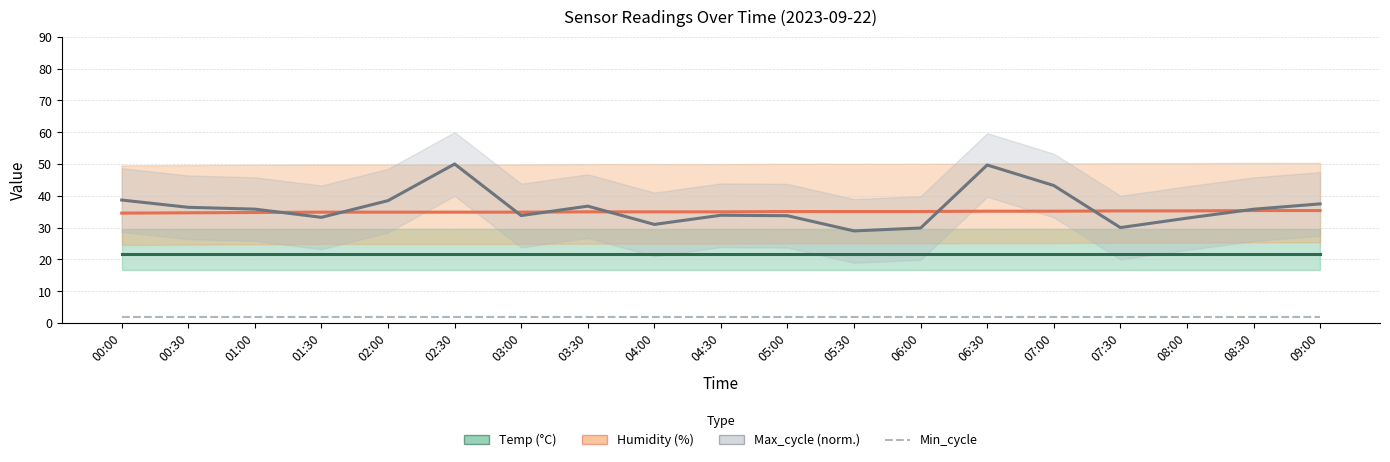

Which series has the largest total across all categories?

Max_cycle (norm.)